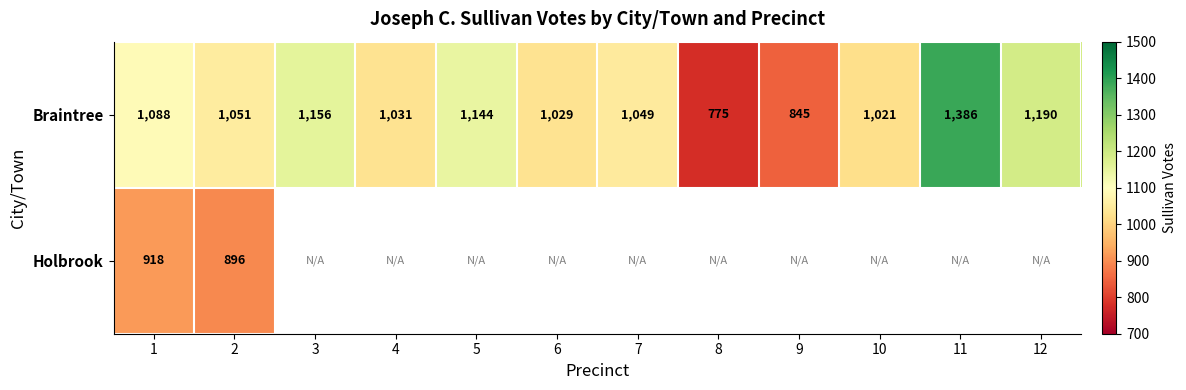

At which label does Braintree reach its minimum?

8